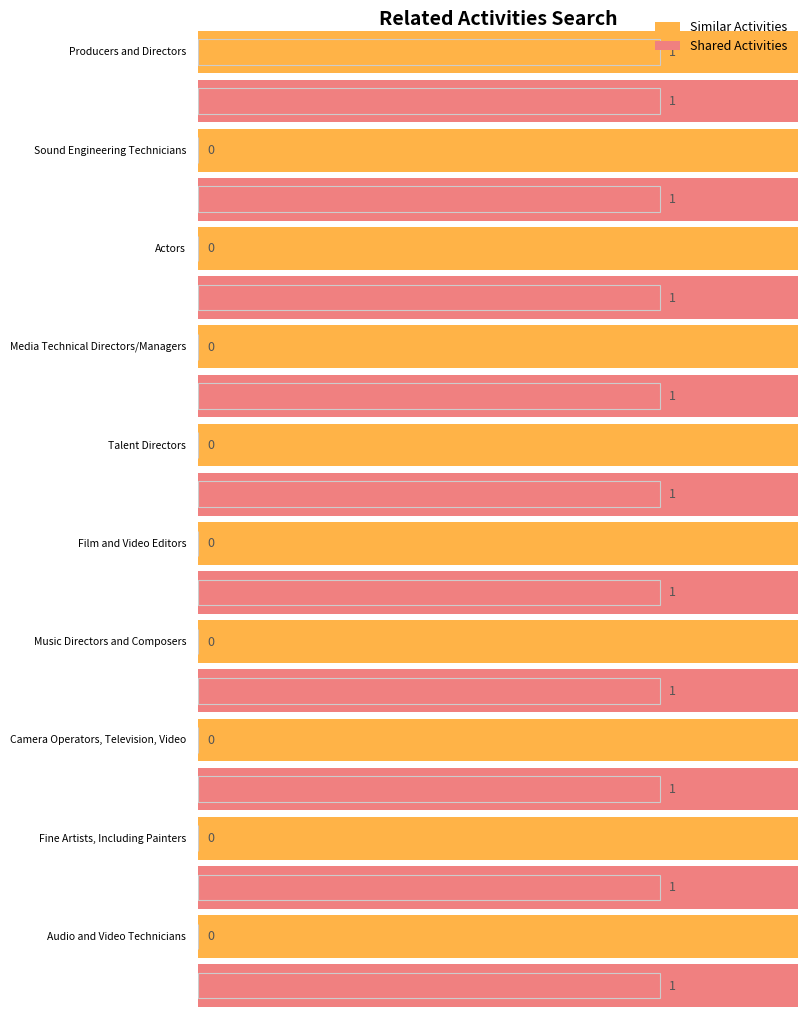

At how many categories does at least one series exceed 0?

10